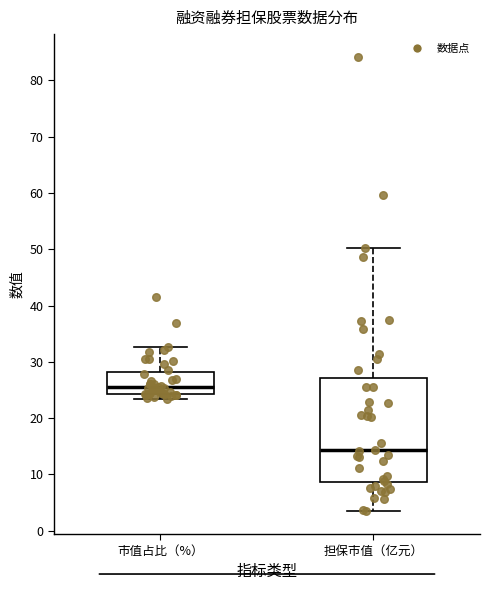

Reading left to right, read every box against the y-axis: the position of its median line, the range the box covers, and the ends of its whiskers. The values are not printed on the chart, so give them approximately, as read against the axis.

市值占比（%）: median 25, box 24 to 28, whiskers 23 to 33
担保市值（亿元）: median 14, box 9 to 27, whiskers 3 to 50